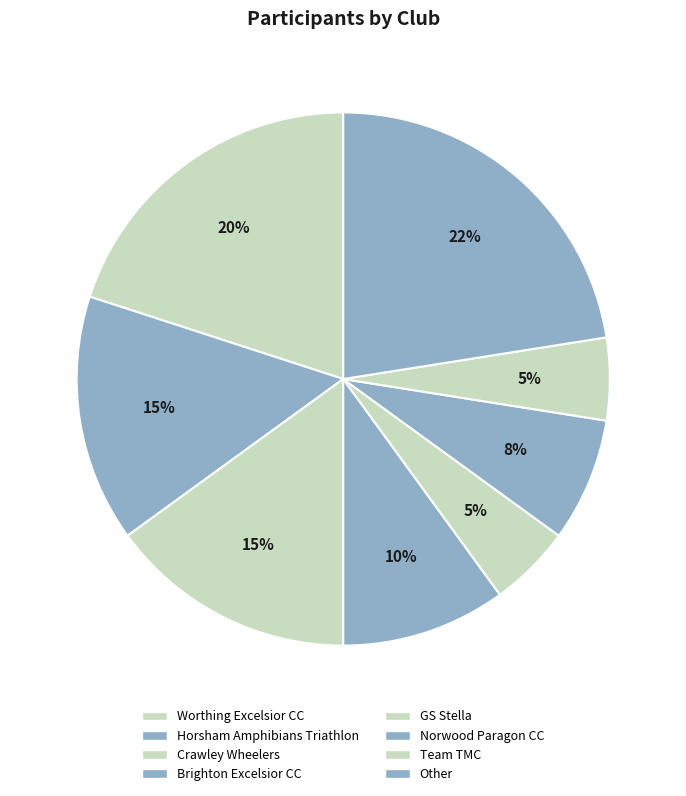

How many slices are in this pie chart?

8